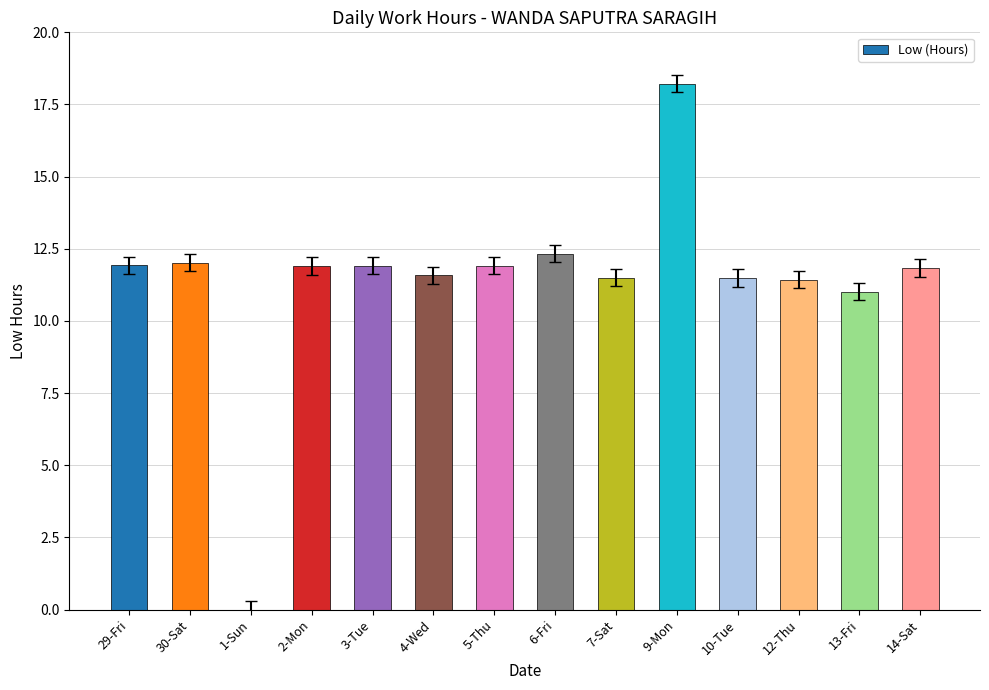

Where does the data first go above 11?

29-Fri